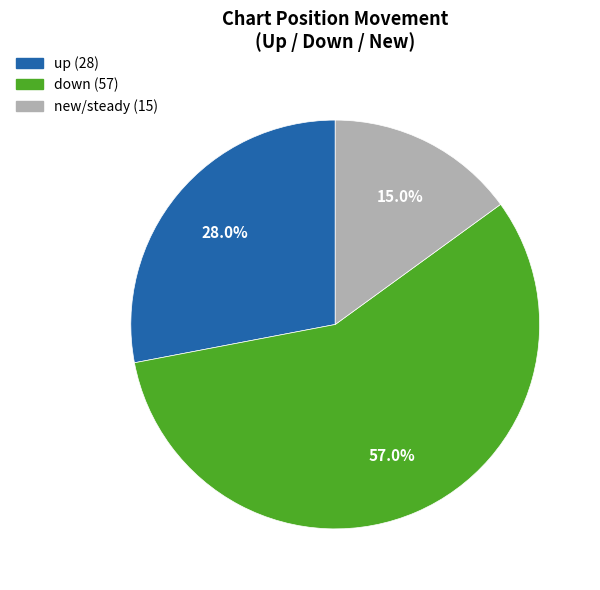

To the nearest percent, what percentage of the pie is down?

57%